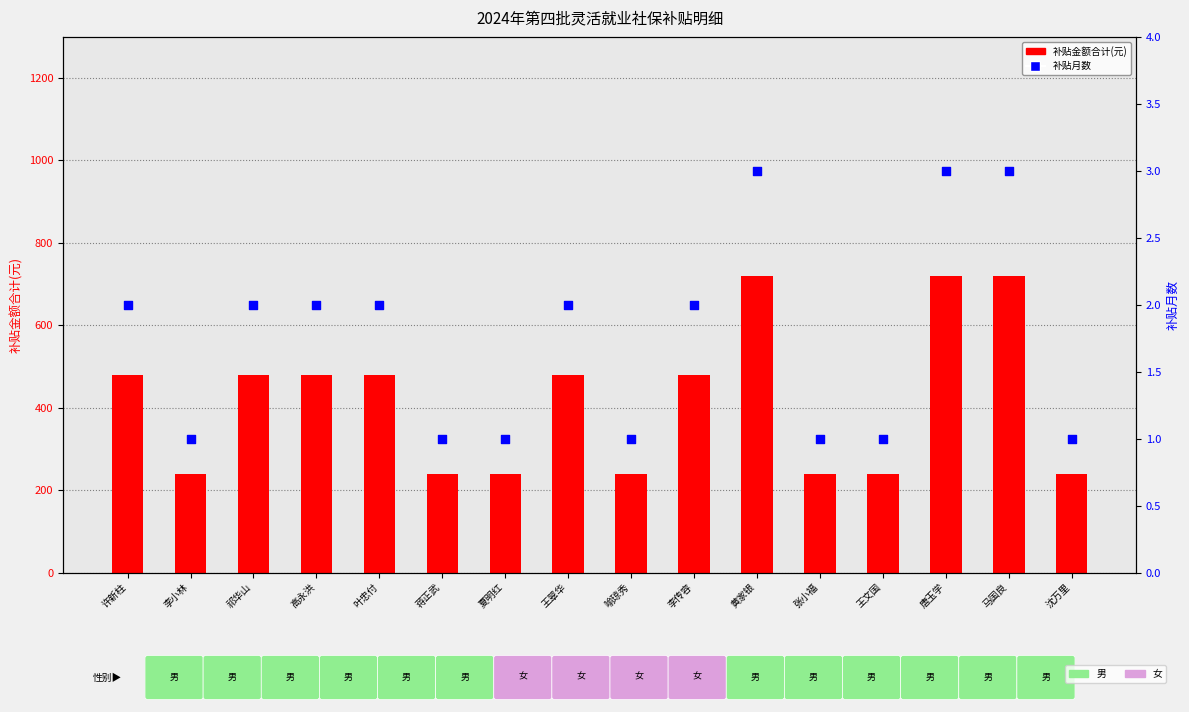

At which category is the sum across all series the highest?

黄家银